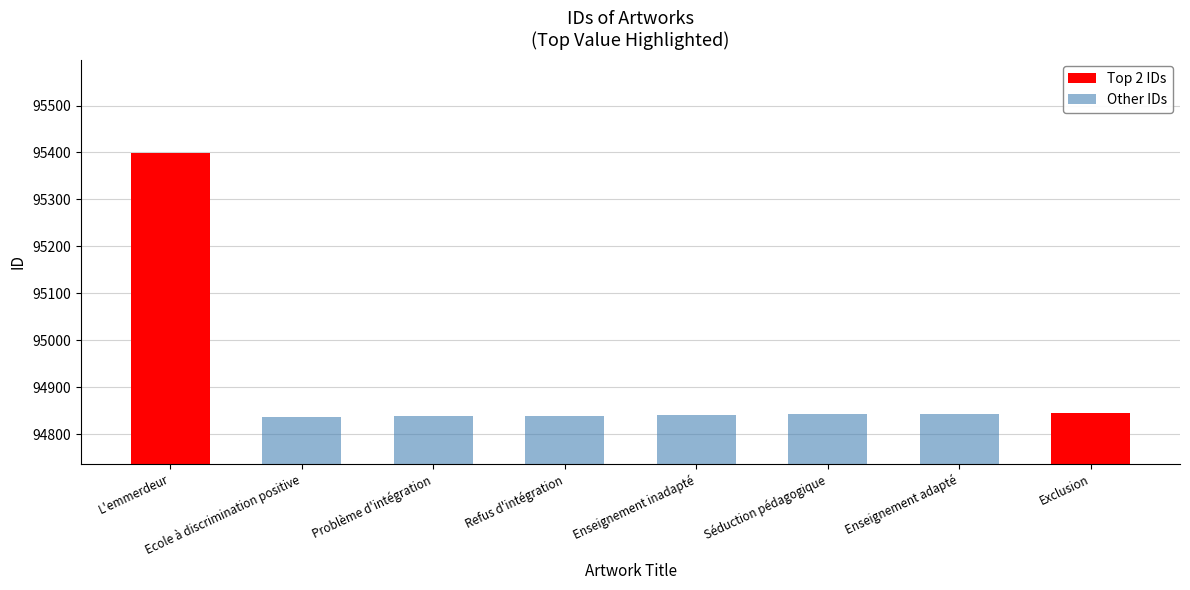

Between Enseignement adapté and Exclusion, which is larger?

Exclusion